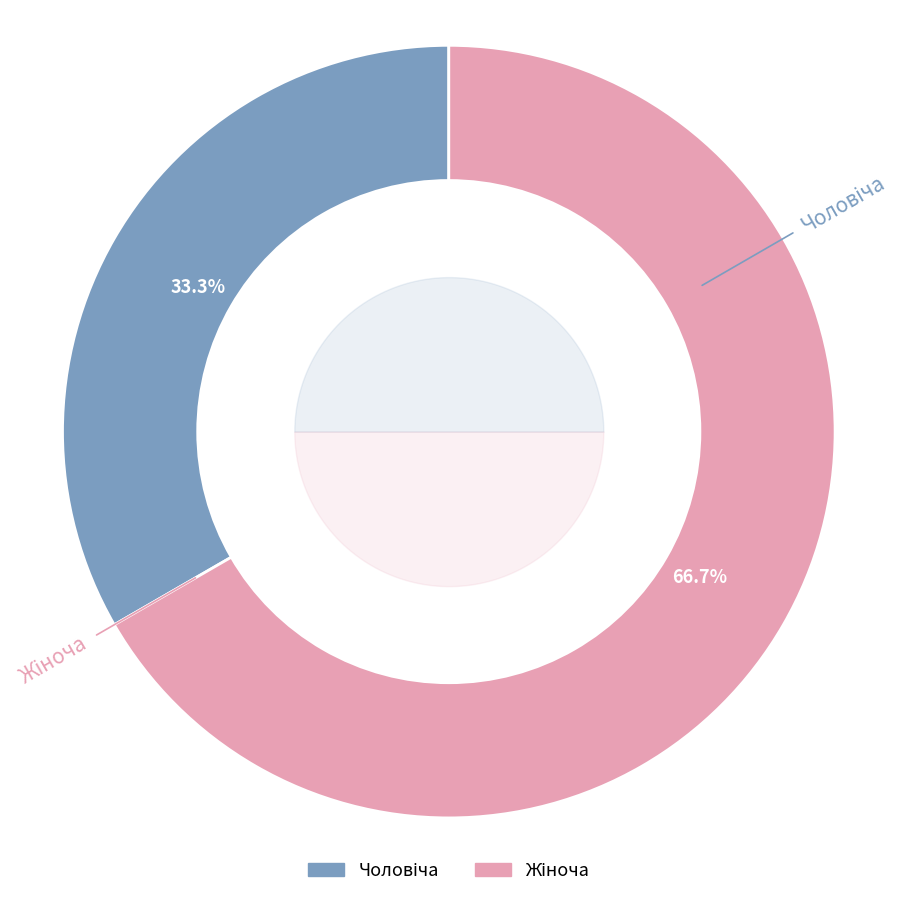

To the nearest percent, what is the difference between the largest and smallest slice percentages?

33%